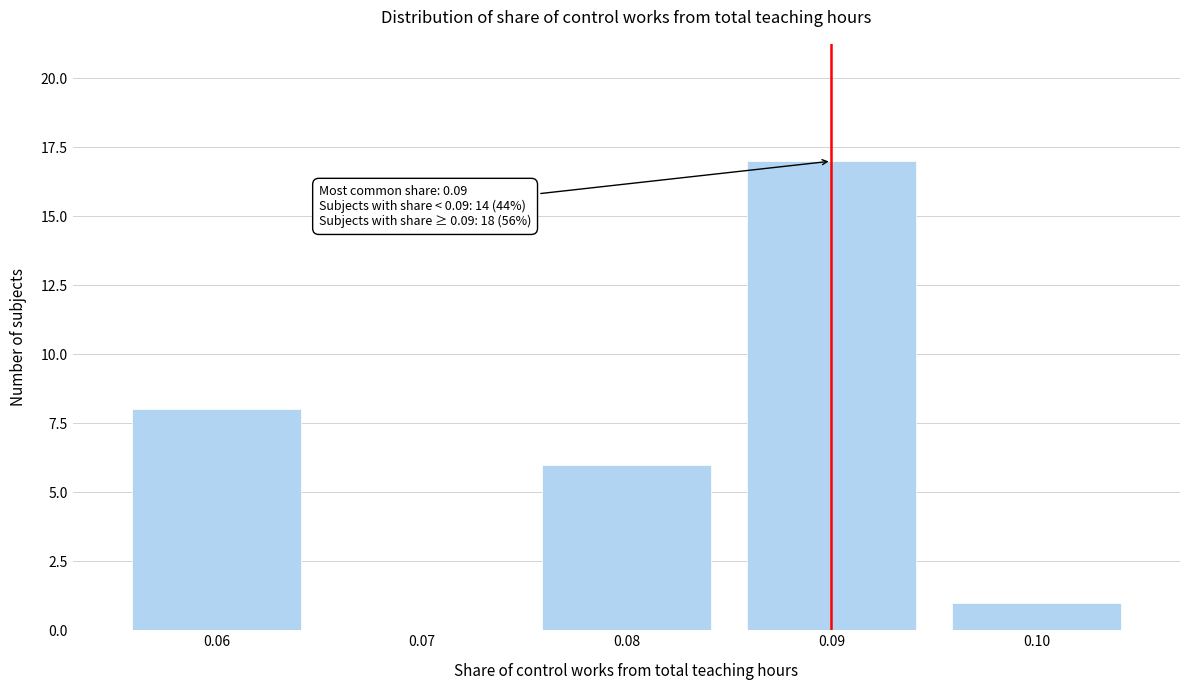

Which range on the x-axis has the tallest bar?

0.085 to 0.095